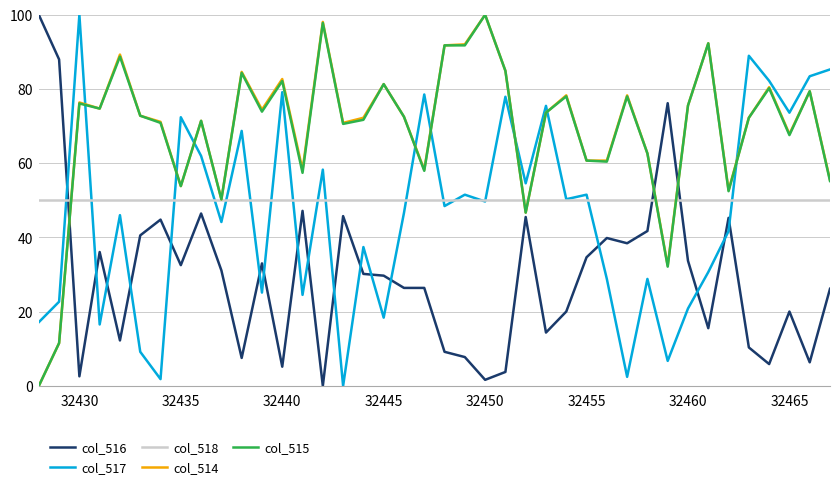

How many intersections are there between col_514 and col_516?

3